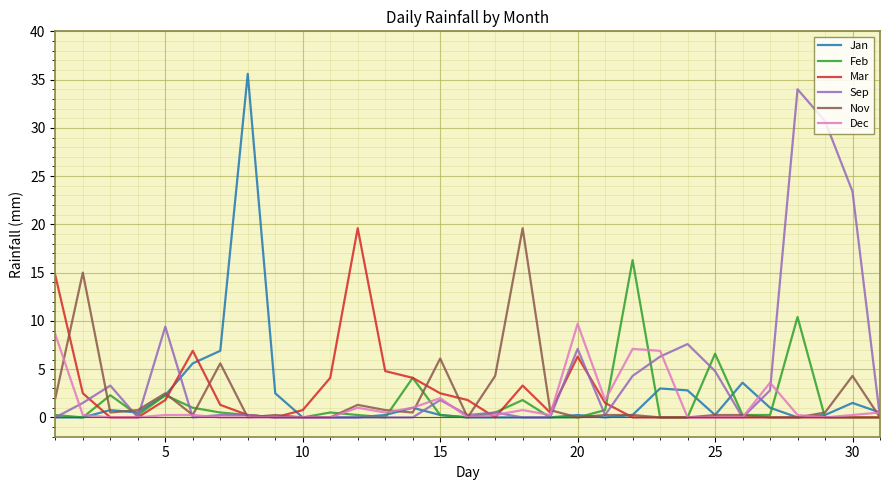

What is the greatest value displayed?

35.6